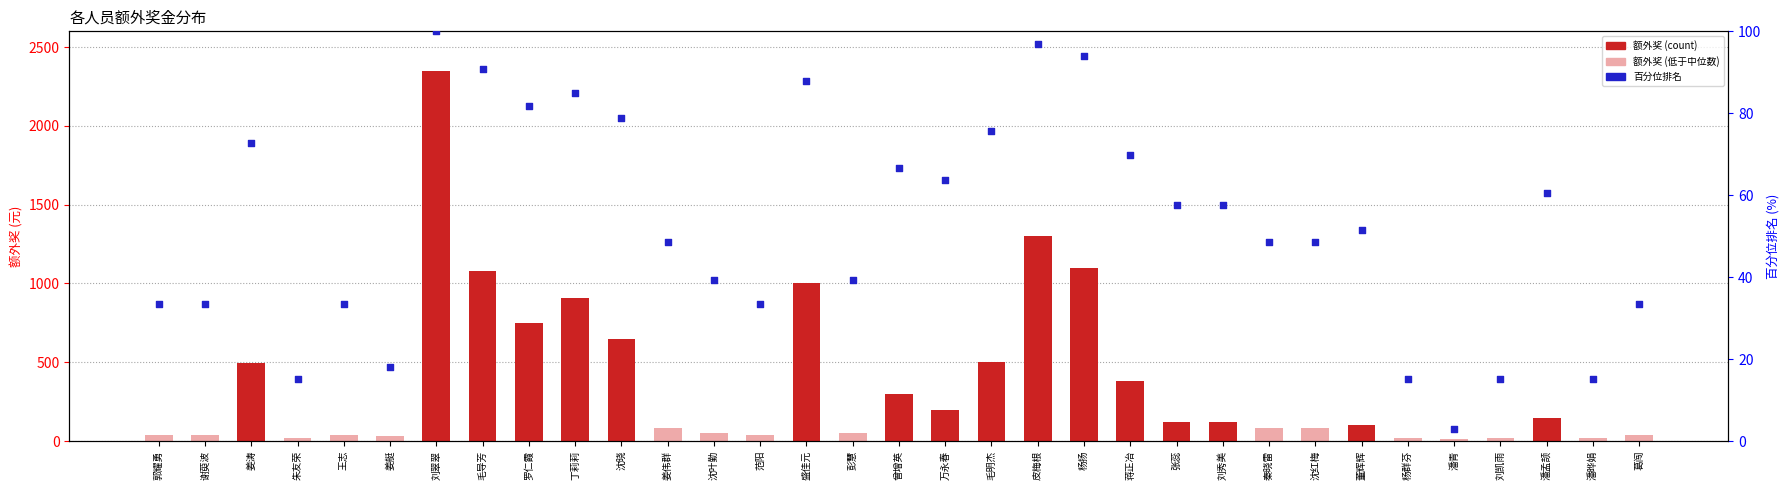

Is the value of 百分位排名 at 蒋正冶 greater than the value of 额外奖 at 沈红梅?

No